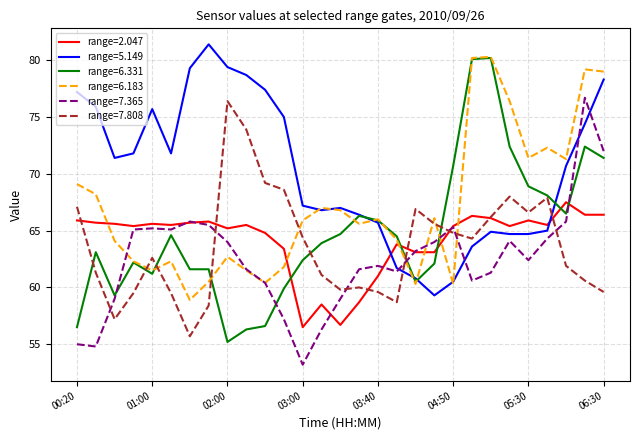

Which series has the largest total across all categories?

range=5.149